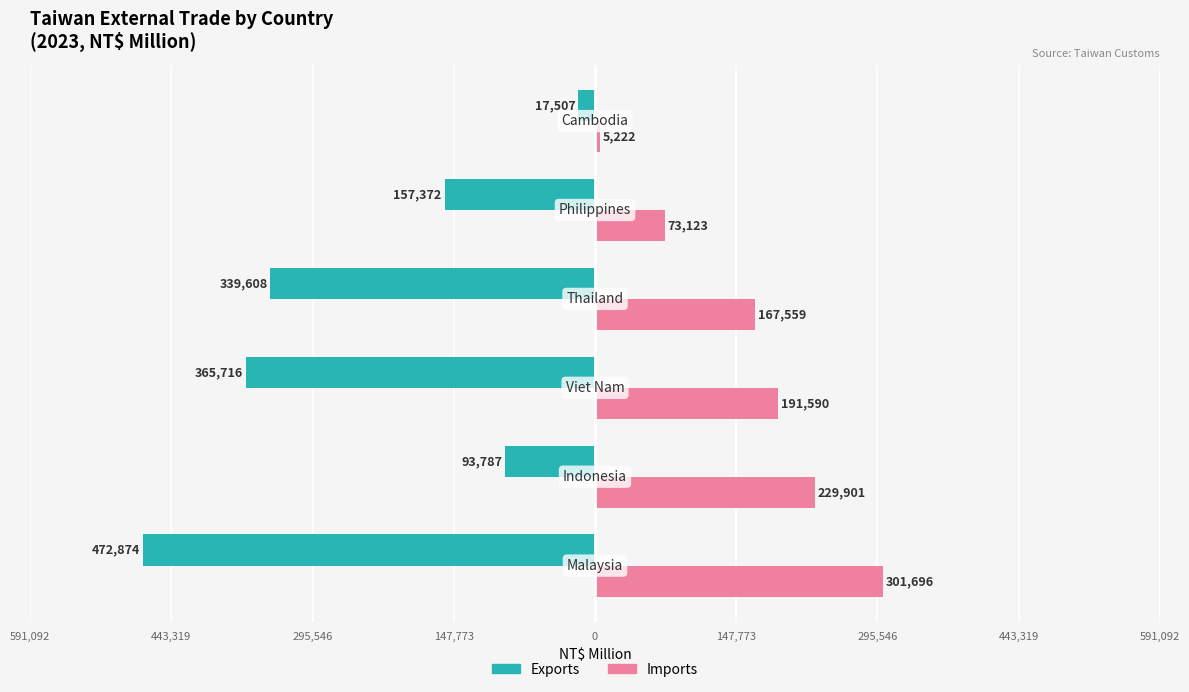

What are all the series names shown in the legend?

Exports, Imports